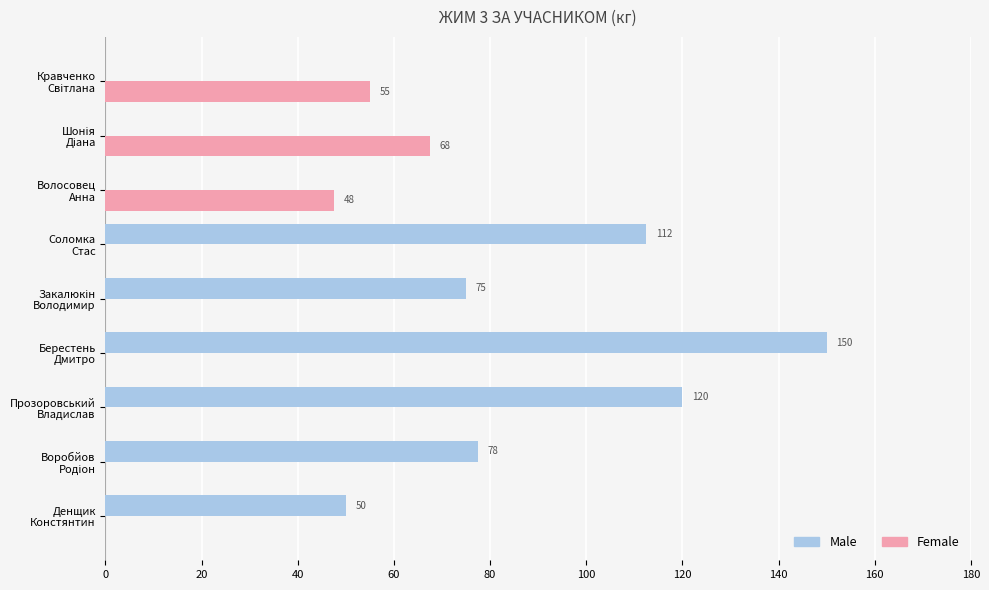

Count the number of categories in the chart.

9